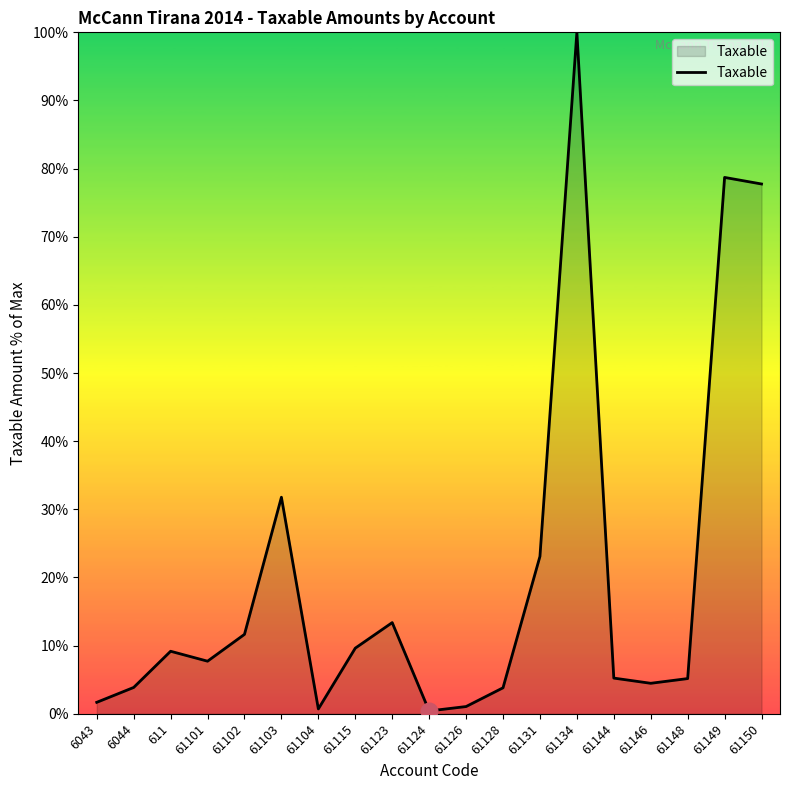

What is the difference between the values at 61134 and 61144?

94.8